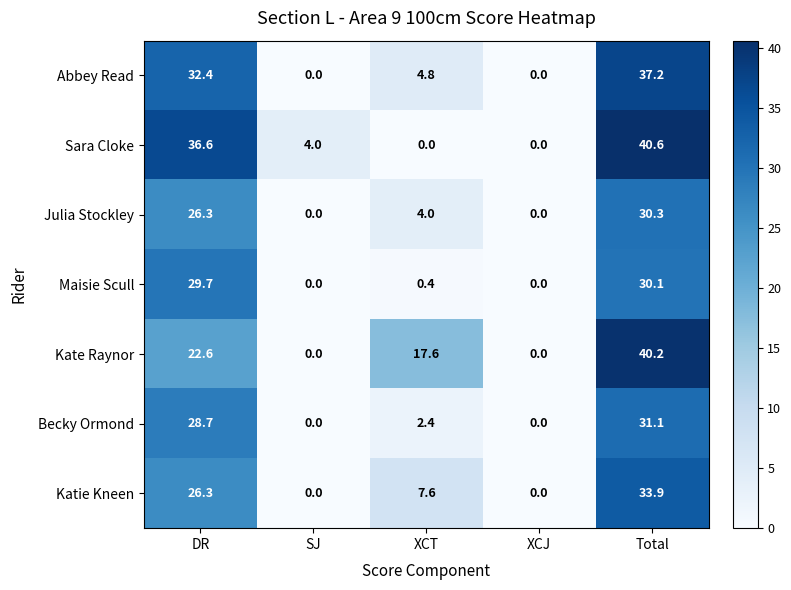

What value does the Becky Ormond series have at Total?

31.1